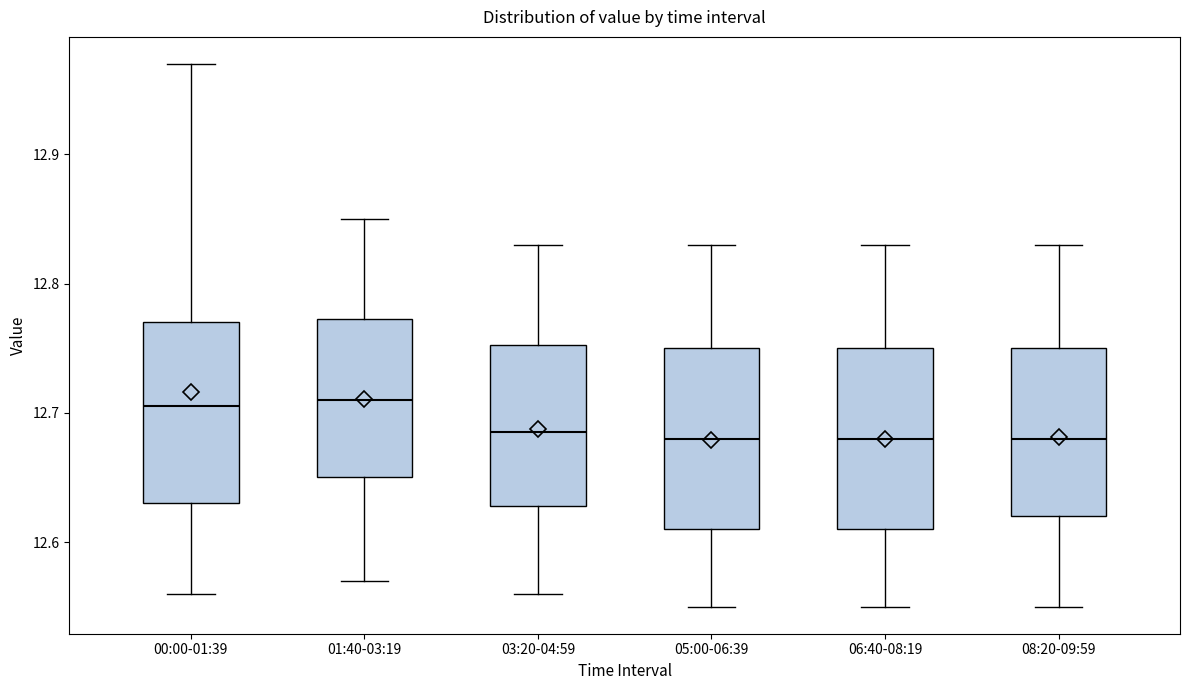

Reading left to right, transcribe this box plot: for each box, give where its median line is, the range the box spans, and where its two whiskers end, as read against the y-axis. The values are not printed on the chart, so give them approximately, as read against the axis.

00:00-01:39: median 12.71, box 12.63 to 12.77, whiskers 12.56 to 12.97
01:40-03:19: median 12.71, box 12.65 to 12.77, whiskers 12.57 to 12.85
03:20-04:59: median 12.69, box 12.63 to 12.75, whiskers 12.56 to 12.83
05:00-06:39: median 12.68, box 12.61 to 12.75, whiskers 12.55 to 12.83
06:40-08:19: median 12.68, box 12.61 to 12.75, whiskers 12.55 to 12.83
08:20-09:59: median 12.68, box 12.62 to 12.75, whiskers 12.55 to 12.83